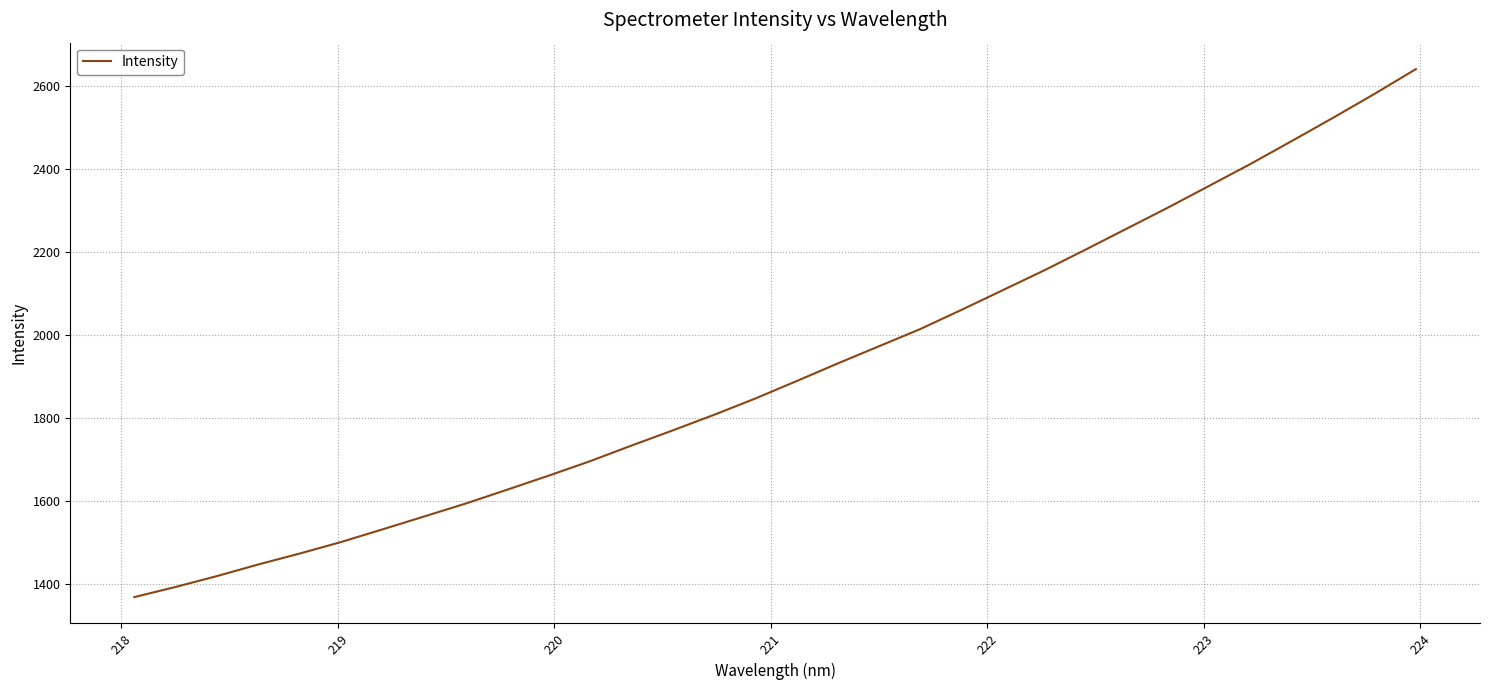

How many categories are shown in the chart?

32